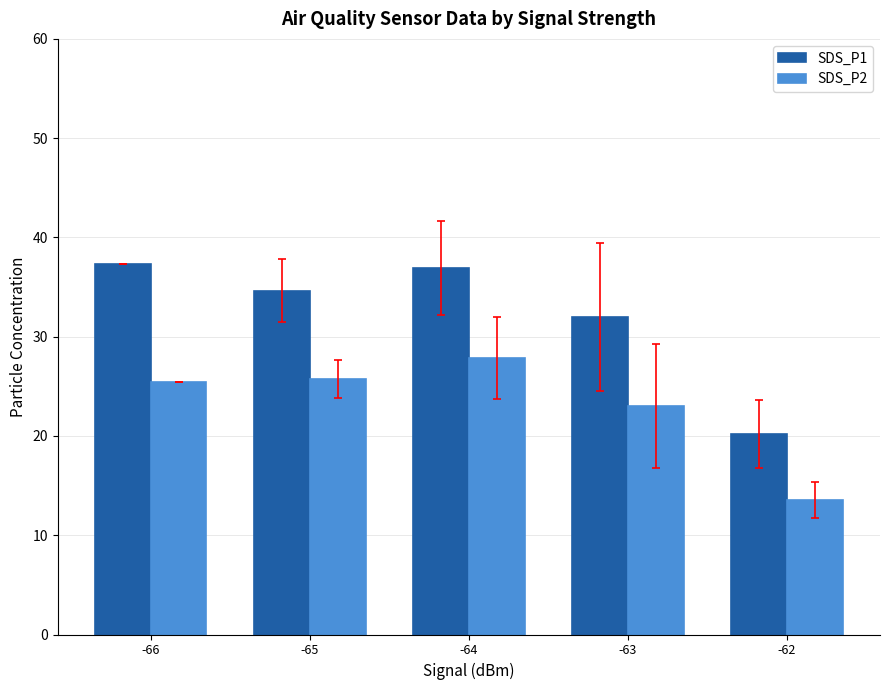

Which category has the lowest value across all series?

-62